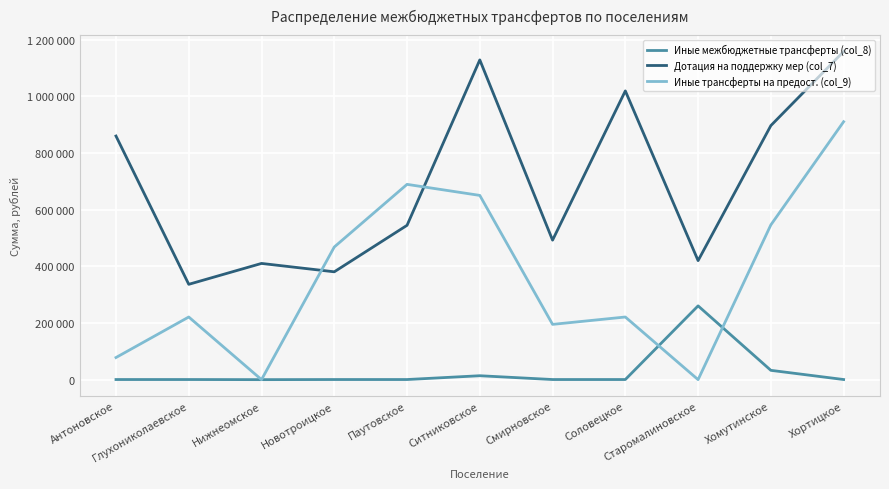

Does the chart display data point markers on the line(s)?

No